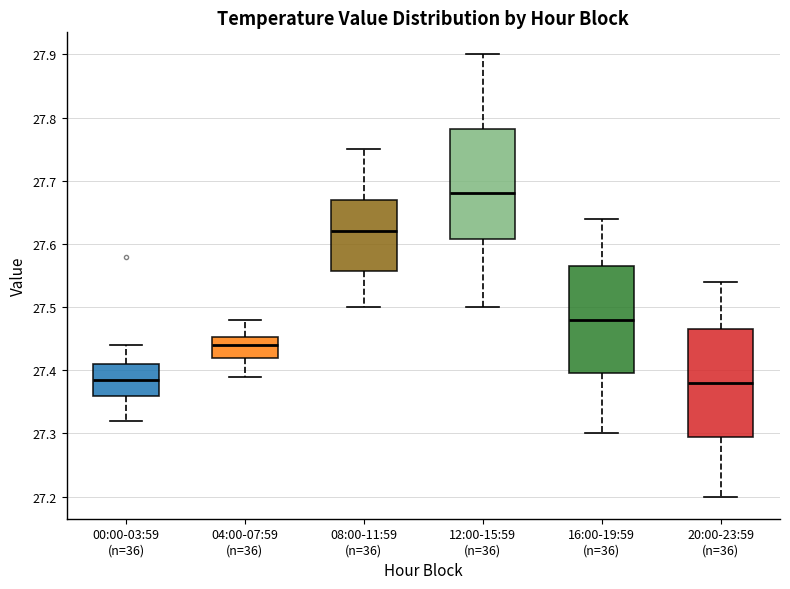

Reading left to right, read every box against the y-axis: the position of its median line, the range the box covers, and the ends of its whiskers. The values are not printed on the chart, so give them approximately, as read against the axis.

00:00-03:59 (n=36): median 27.39, box 27.36 to 27.41, whiskers 27.32 to 27.44
04:00-07:59 (n=36): median 27.44, box 27.42 to 27.45, whiskers 27.39 to 27.48
08:00-11:59 (n=36): median 27.62, box 27.56 to 27.67, whiskers 27.50 to 27.75
12:00-15:59 (n=36): median 27.68, box 27.61 to 27.78, whiskers 27.50 to 27.90
16:00-19:59 (n=36): median 27.48, box 27.40 to 27.57, whiskers 27.30 to 27.64
20:00-23:59 (n=36): median 27.38, box 27.30 to 27.47, whiskers 27.20 to 27.54